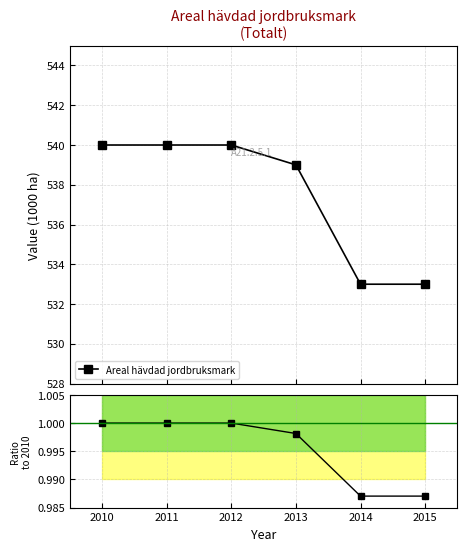

Which series has the largest total across all categories?

Areal hävdad jordbruksmark